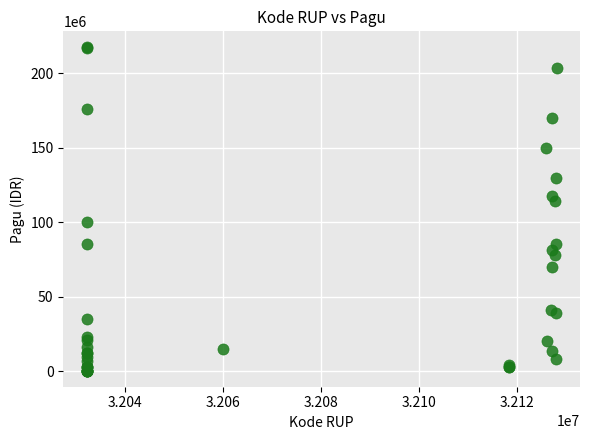

What Y value in the scatter plot is closest to 108830000?

114296000